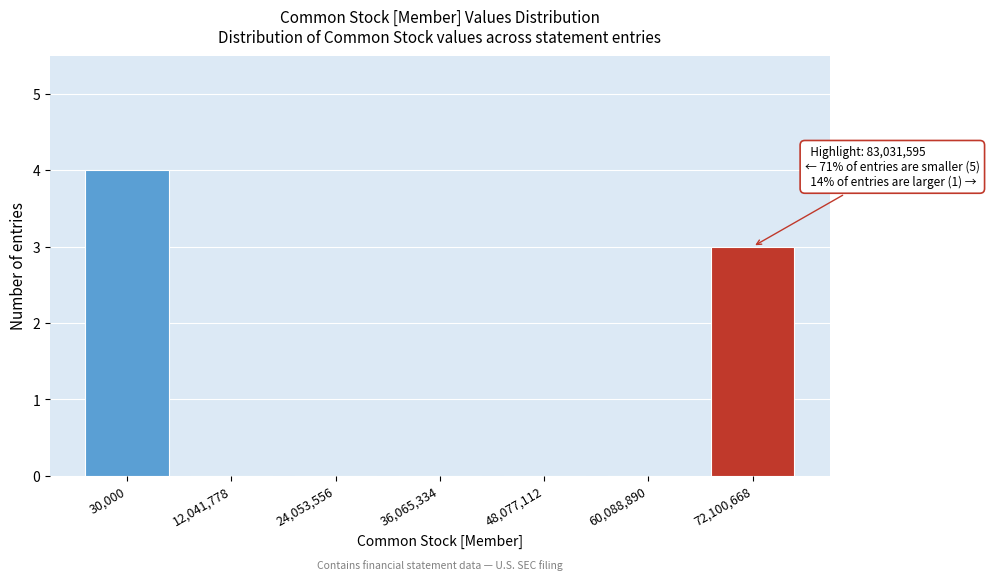

Reading left to right, what are all the values shown in this chart?

30,000=4	12,041,778=0	24,053,556=0	36,065,334=0	48,077,112=0	60,088,890=0	72,100,668=3